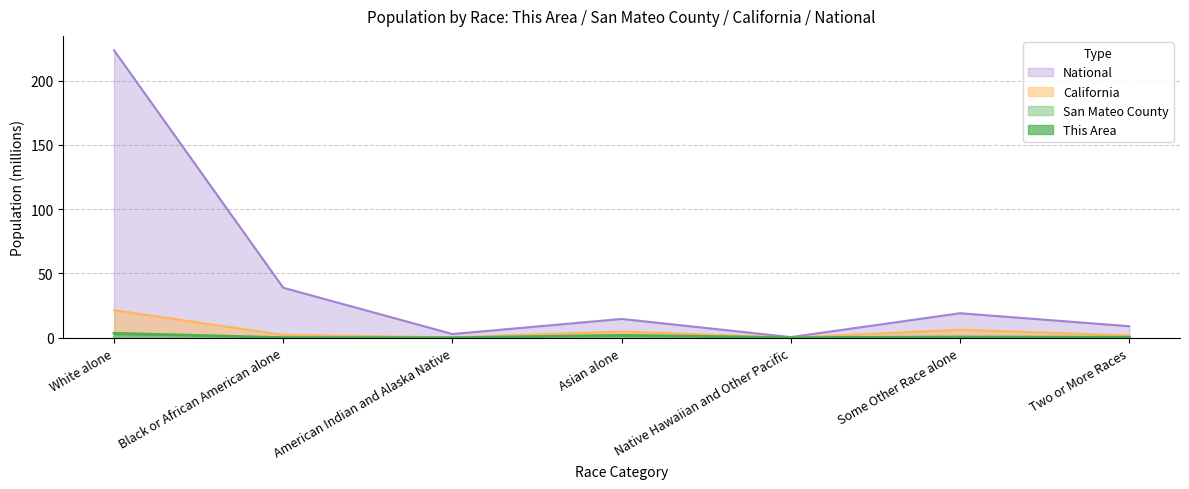

At which category does the chart reach its peak across all series?

White alone